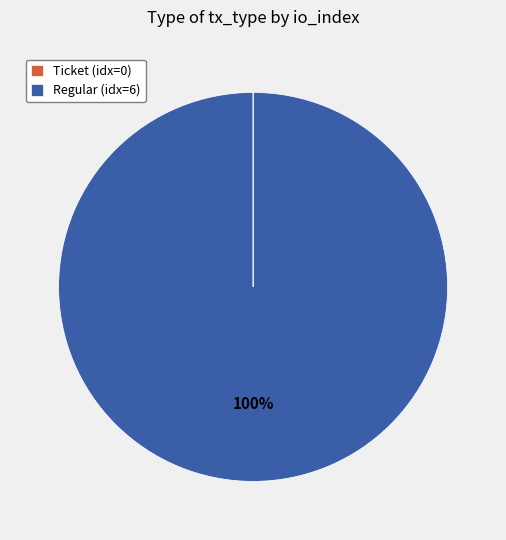

To the nearest percent, what portion does Regular (idx=6) represent?

100%